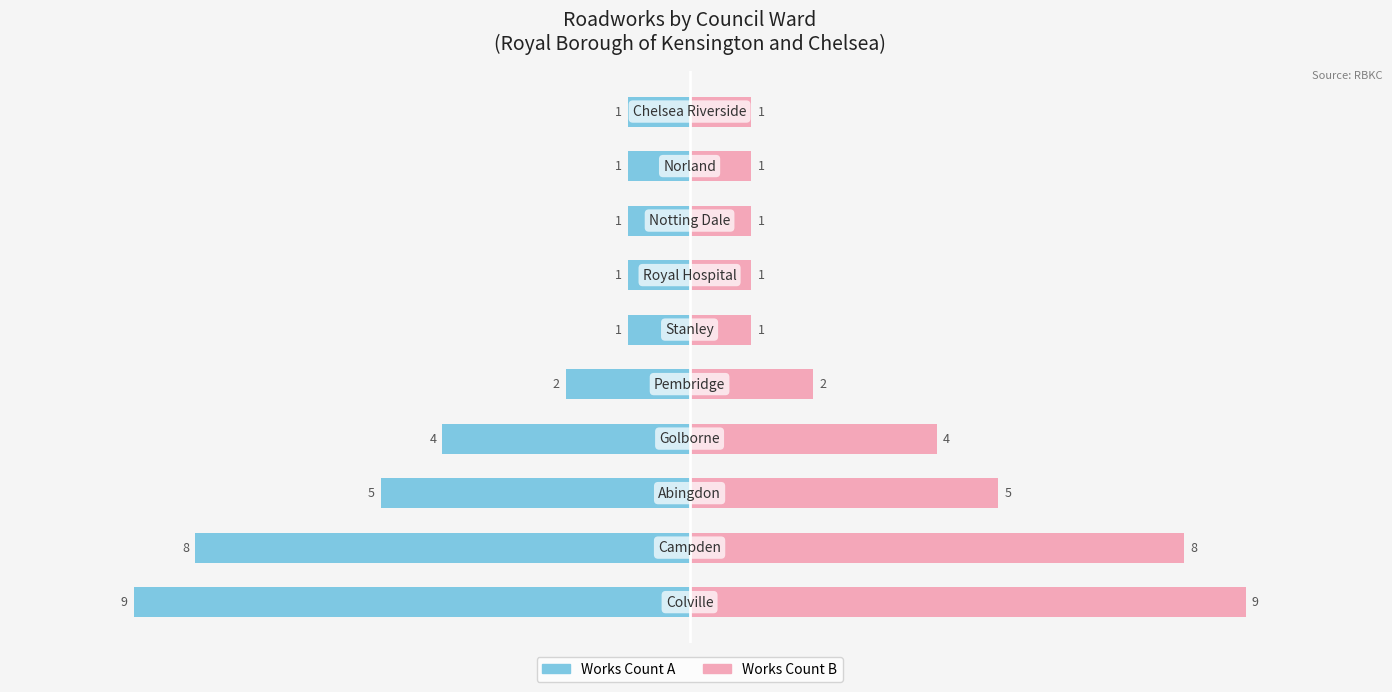

How many groups of bars are there?

10